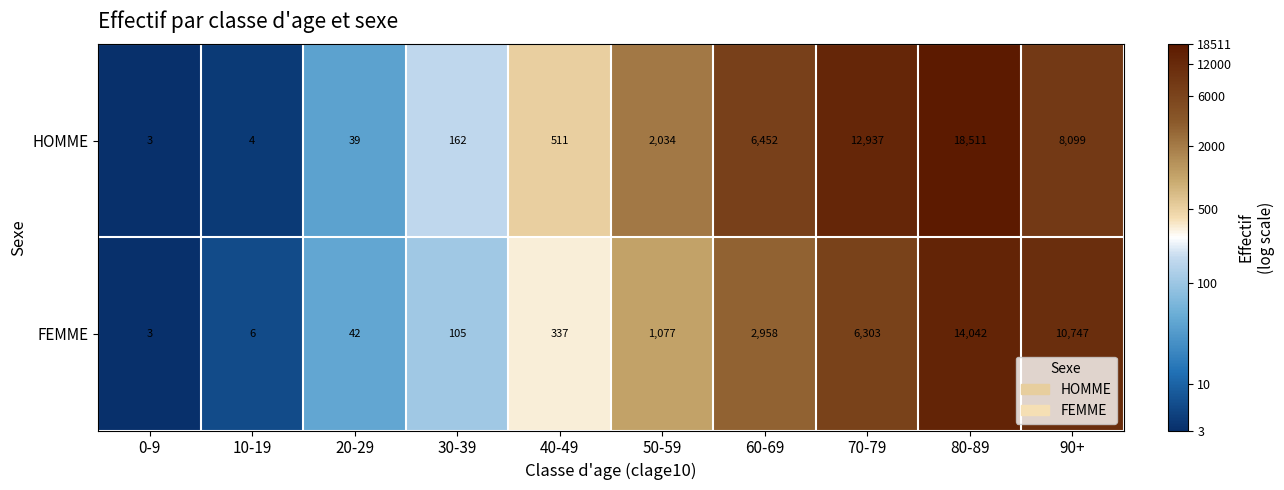

Rank the series by their maximum value, from lowest to highest.

FEMME, HOMME